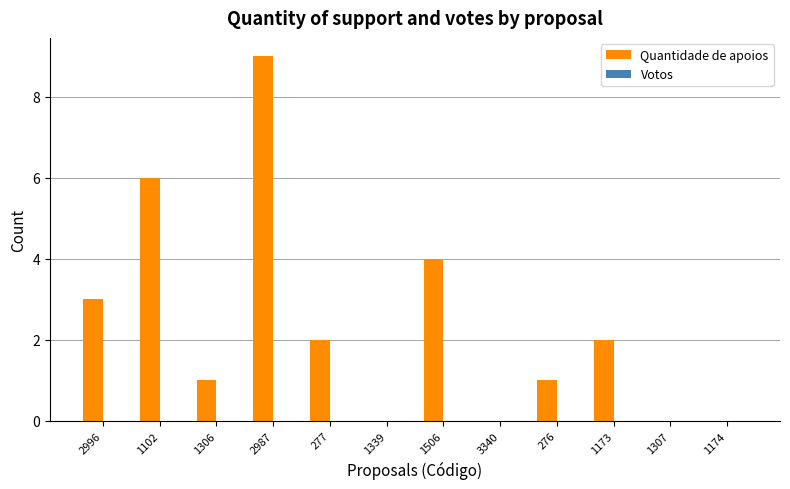

Is it true that the value at 1339 is 0?

True